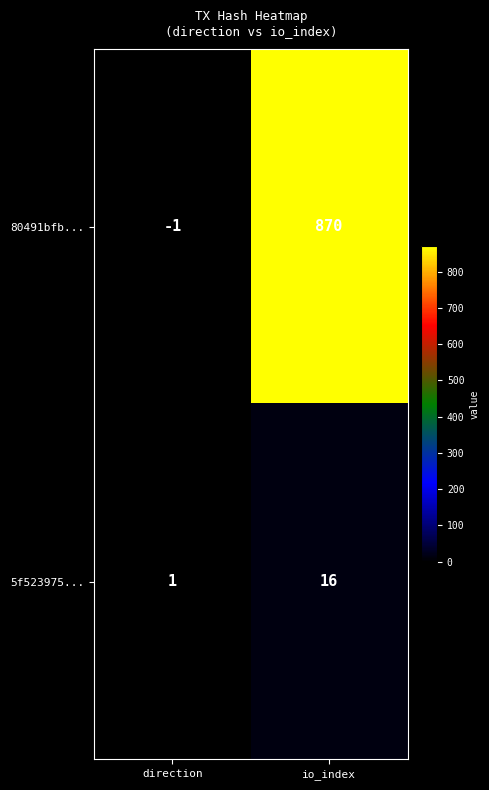

Is the value of 80491bfb... at direction greater than the value of 5f523975... at direction?

No